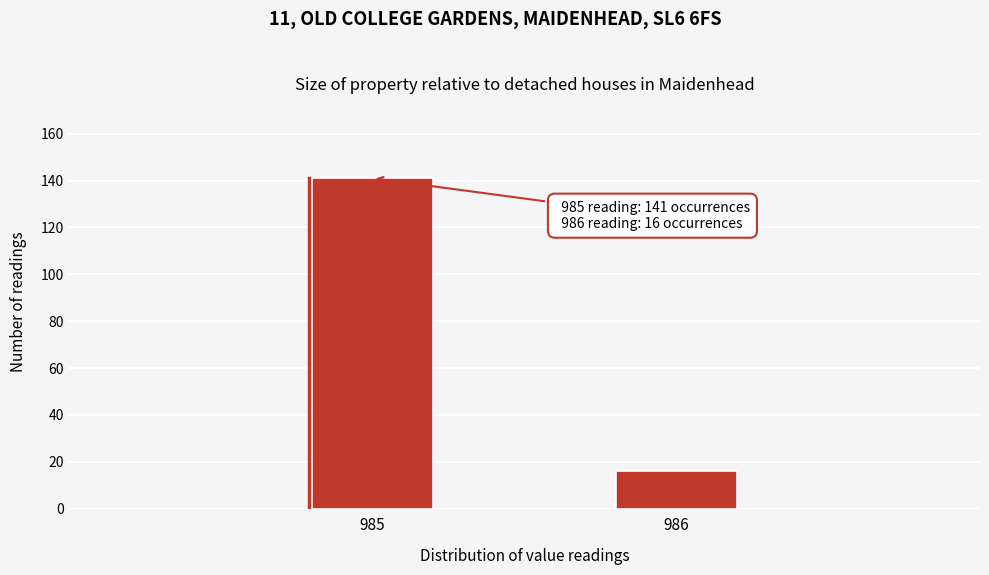

Reading left to right, extract all data points from this chart.

985=141	986=16